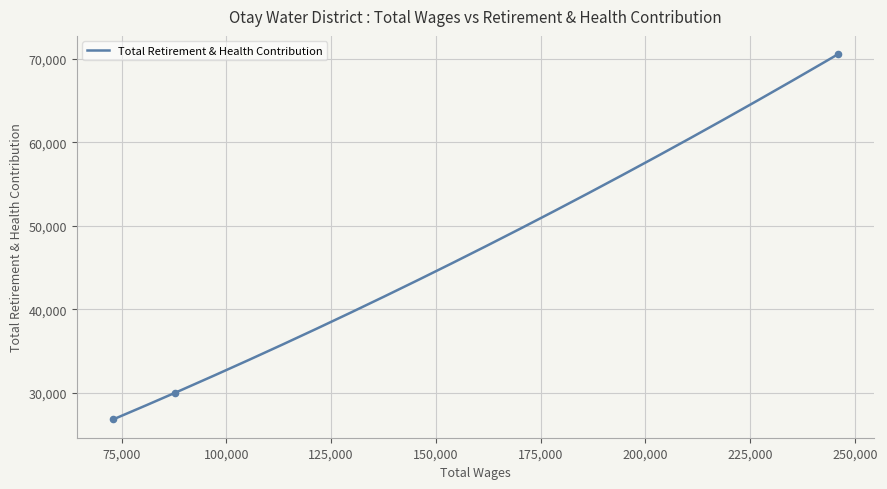

What is the ratio of the value at Chief, Engineering to the value at Department Assistant?

2.6